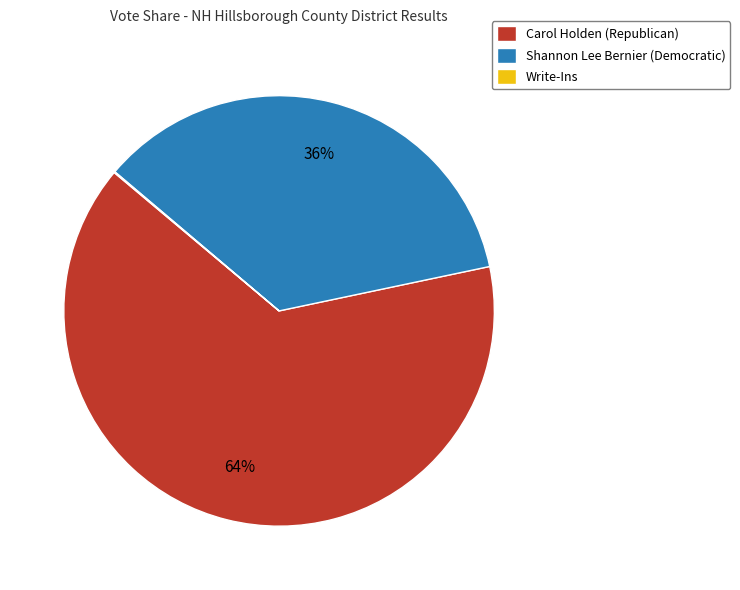

What percentage is the Carol Holden (Republican) slice, to the nearest percent?

64%